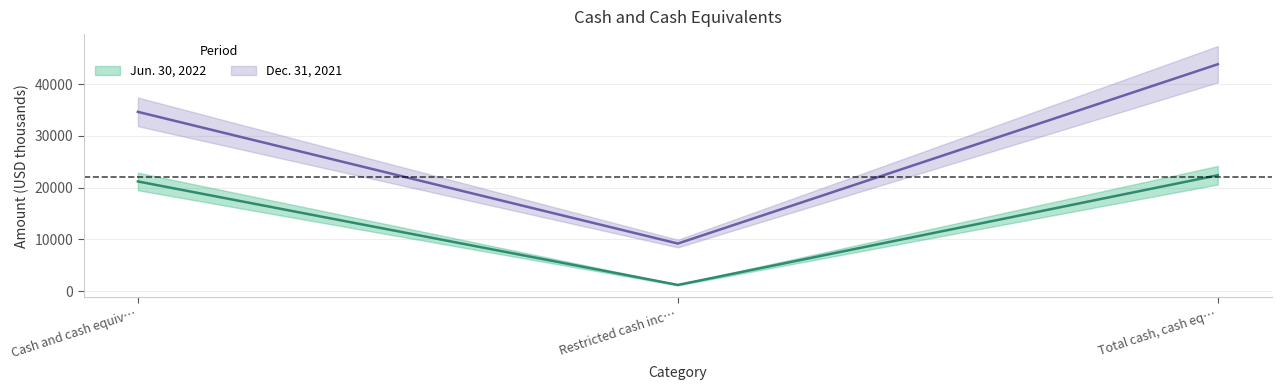

What is the total value across all series at Cash and cash equiv…?

55842